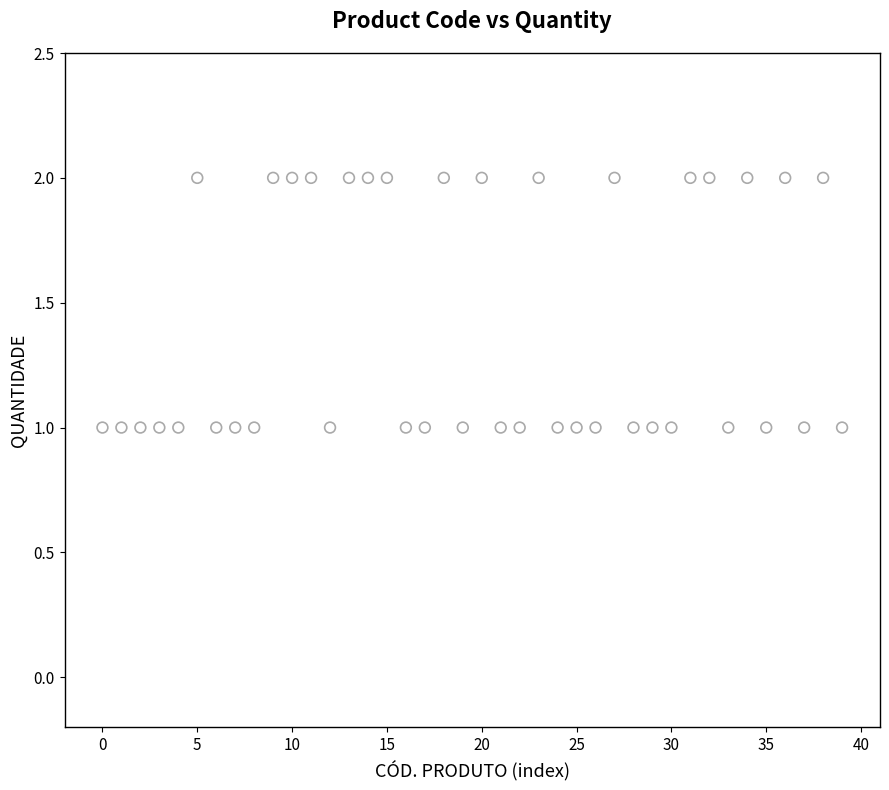

How many data points are displayed?

40